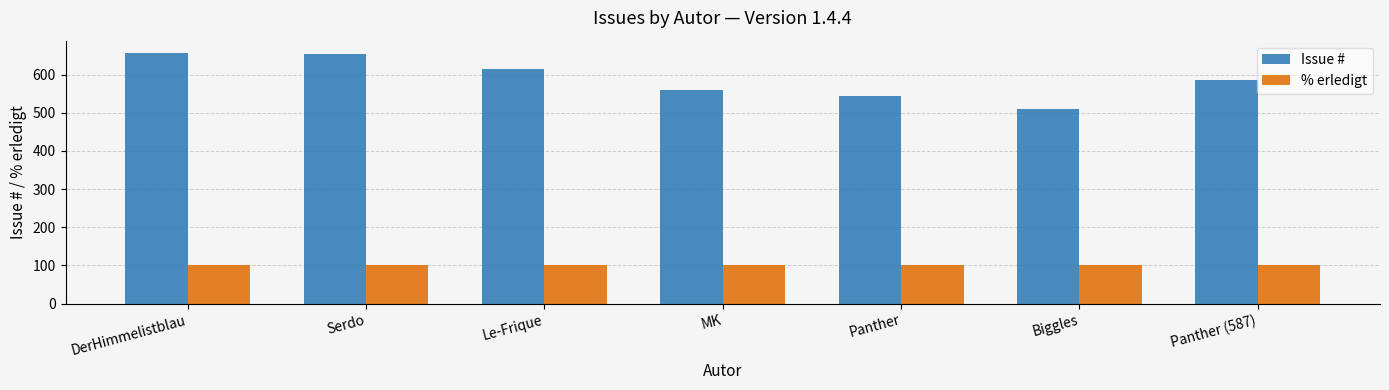

Which series has the widest spread of values?

Issue #